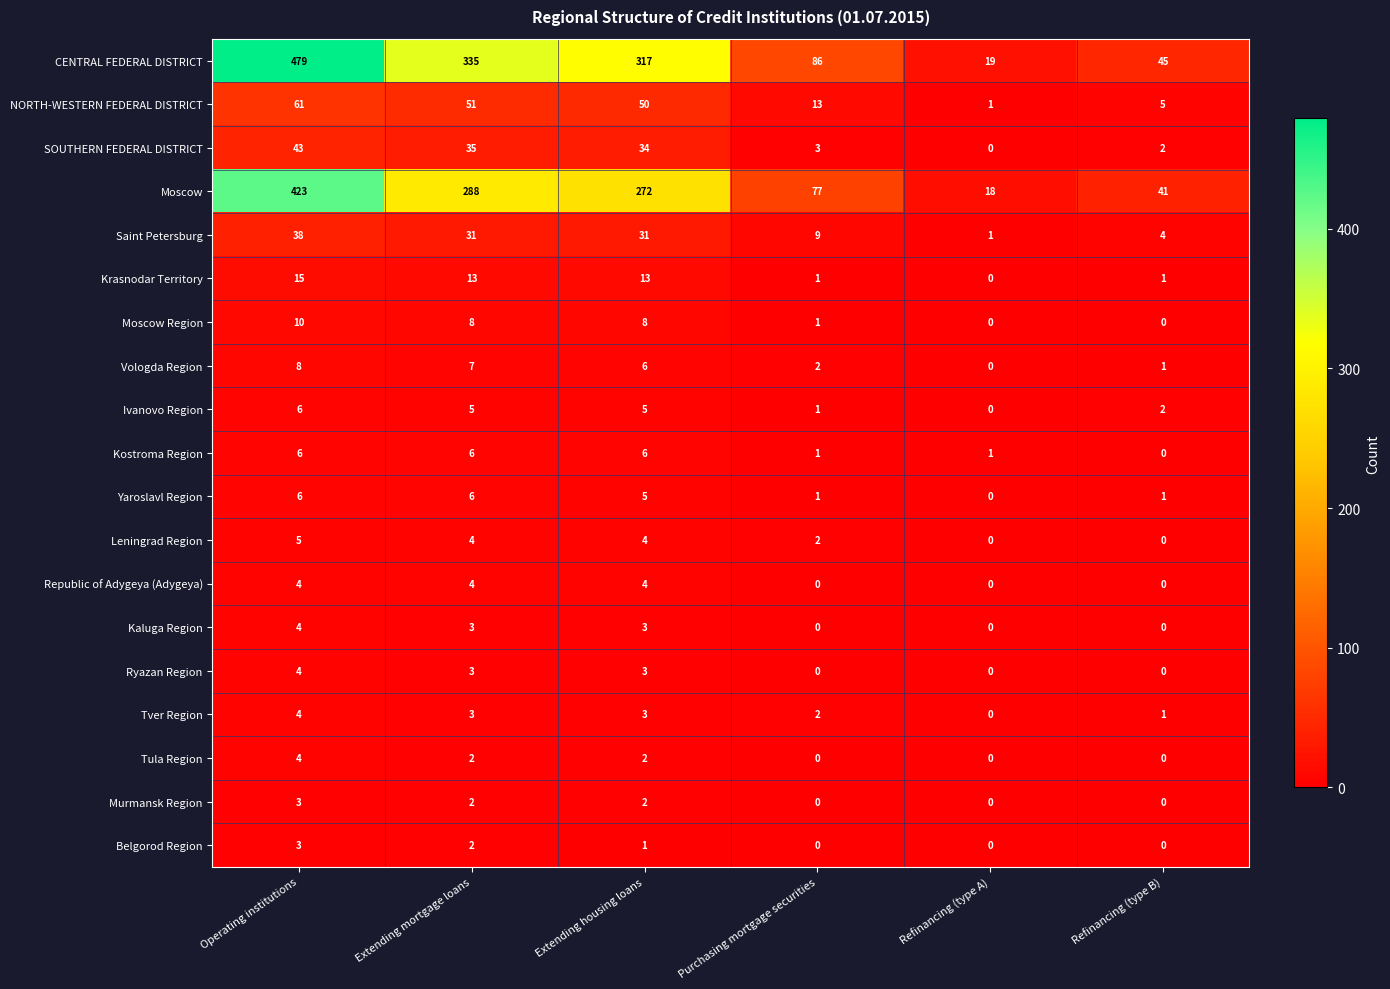

Count the number of categories in the chart.

6